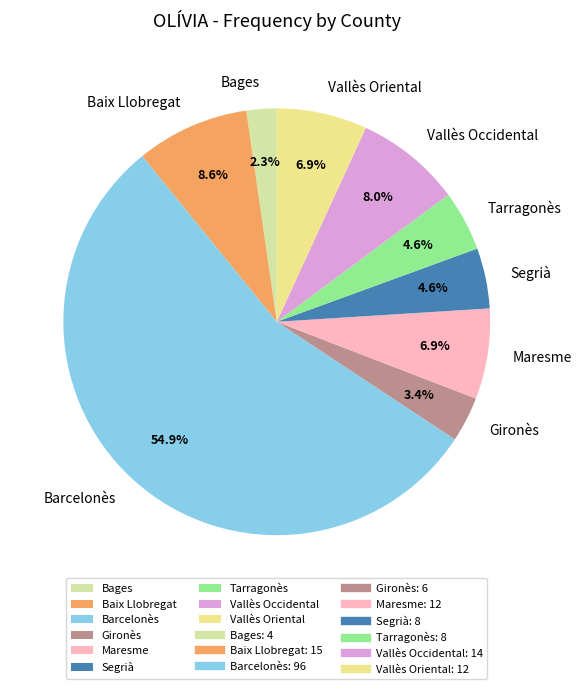

Which slice is the largest?

Barcelonès